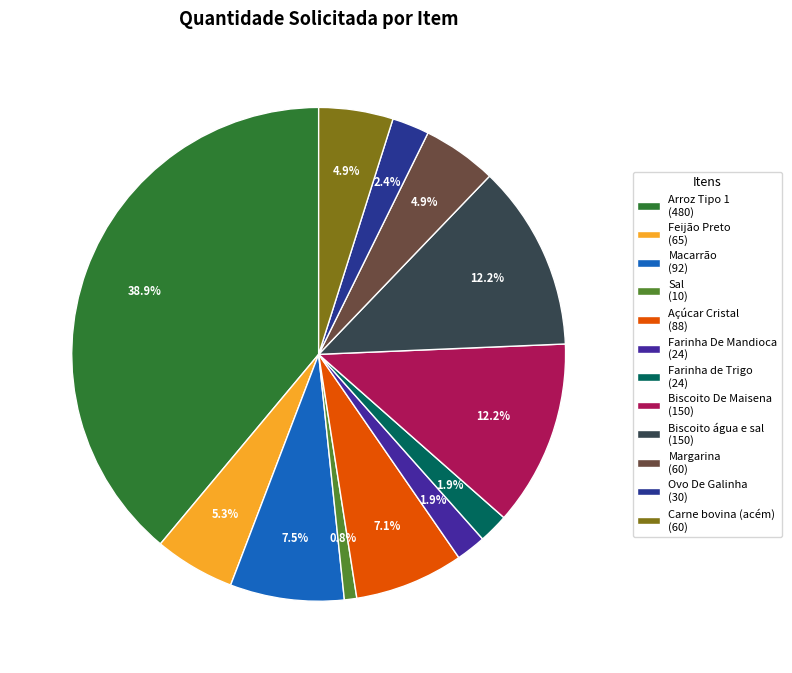

Count the number of slices in the pie.

12